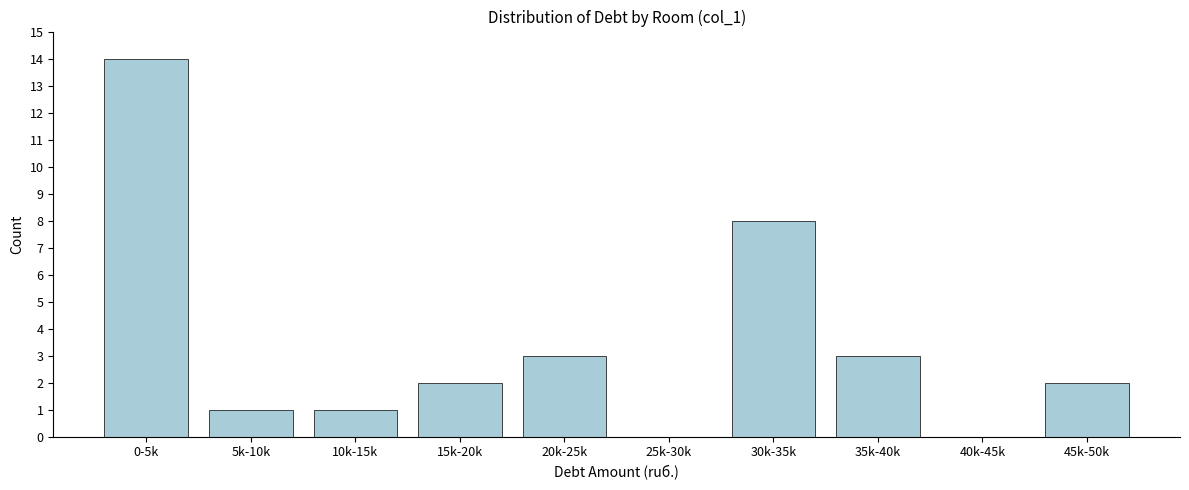

Reading left to right, what are all the values shown in this chart?

0-5k=14	5k-10k=1	10k-15k=1	15k-20k=2	20k-25k=3	25k-30k=0	30k-35k=8	35k-40k=3	40k-45k=0	45k-50k=2